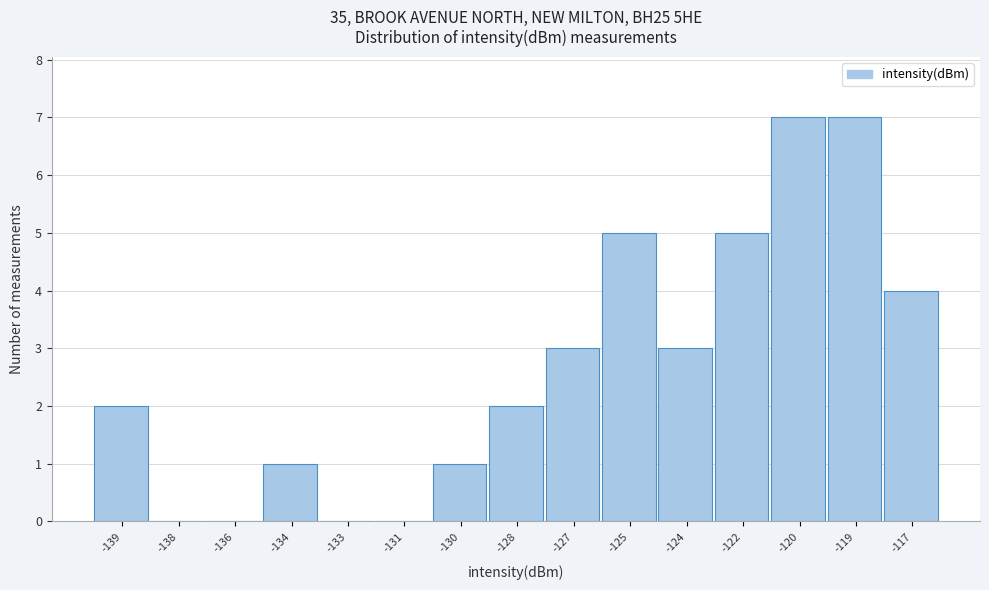

Reading left to right, extract all data points from this chart.

-139=2	-138=0	-136=0	-134=1	-133=0	-131=0	-130=1	-128=2	-127=3	-125=5	-124=3	-122=5	-120=7	-119=7	-117=4